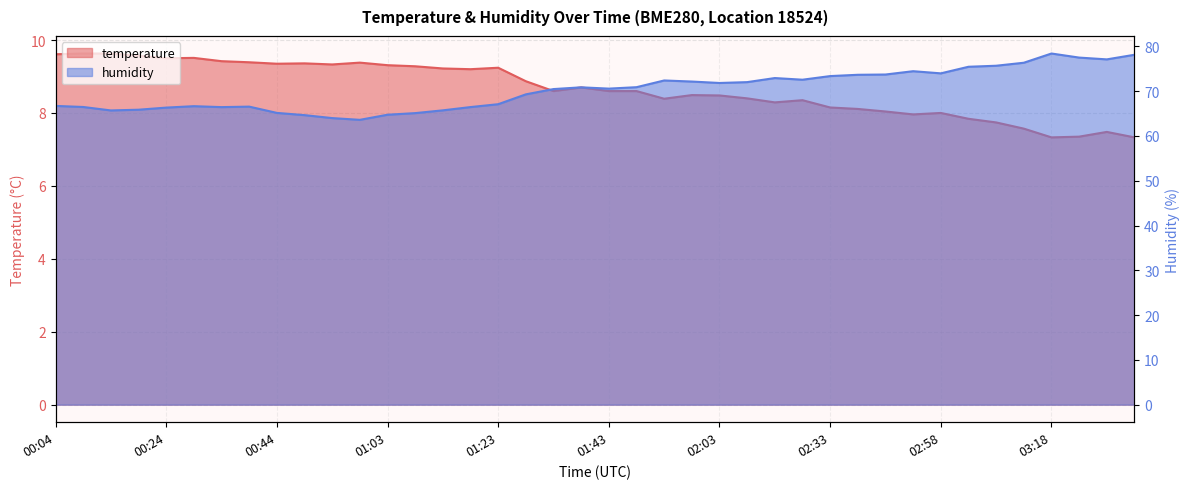

Rank the series by their average value, from highest to lowest.

humidity, temperature